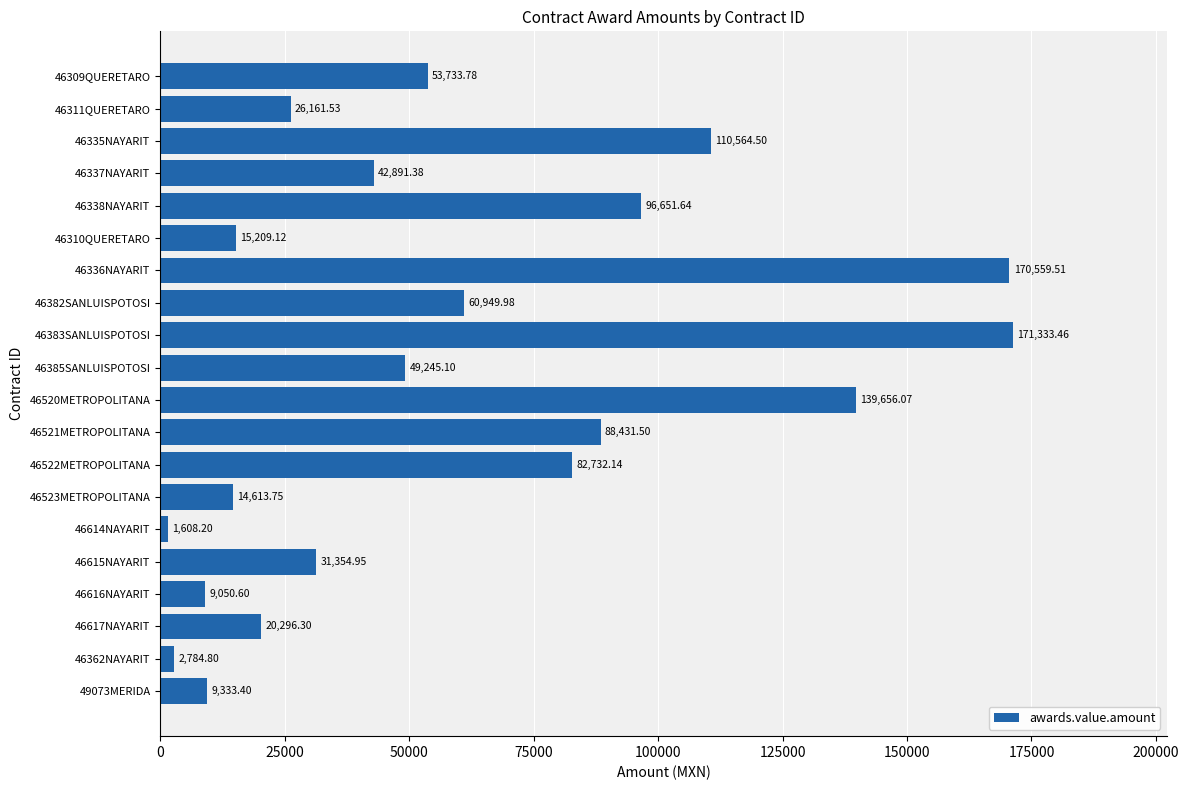

Rank the categories by value from lowest to highest.

46614NAYARIT, 46362NAYARIT, 46616NAYARIT, 49073MERIDA, 46523METROPOLITANA, 46310QUERETARO, 46617NAYARIT, 46311QUERETARO, 46615NAYARIT, 46337NAYARIT, 46385SANLUISPOTOSI, 46309QUERETARO, 46382SANLUISPOTOSI, 46522METROPOLITANA, 46521METROPOLITANA, 46338NAYARIT, 46335NAYARIT, 46520METROPOLITANA, 46336NAYARIT, 46383SANLUISPOTOSI